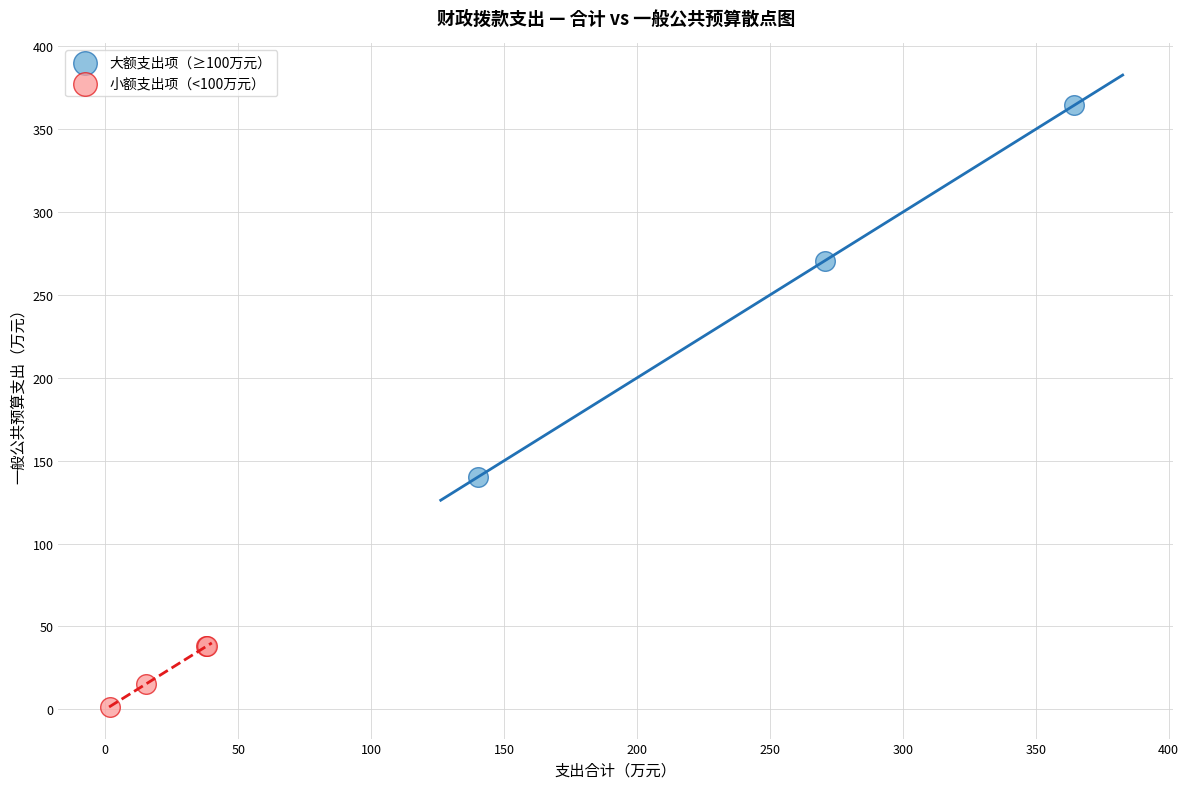

Which series reaches the maximum Y coordinate?

大额支出项（≥100万元）